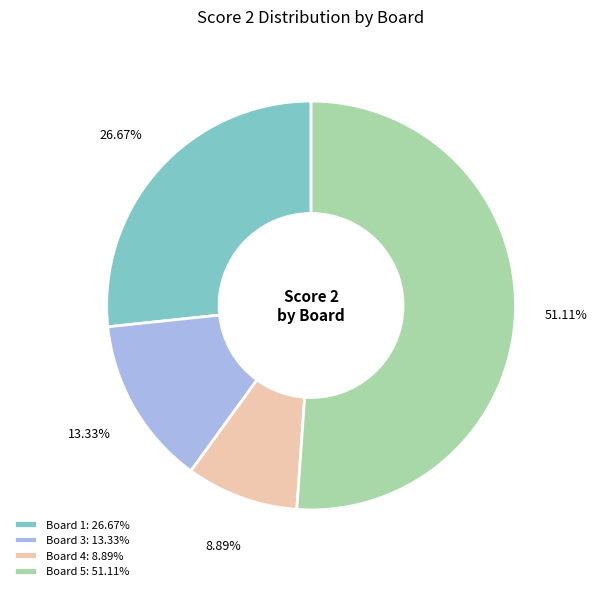

What is the smallest slice in the pie chart?

Board 4: 8.89%